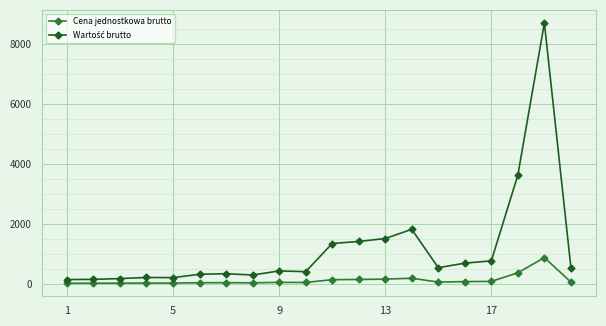

At how many categories does at least one series exceed 1235?

6